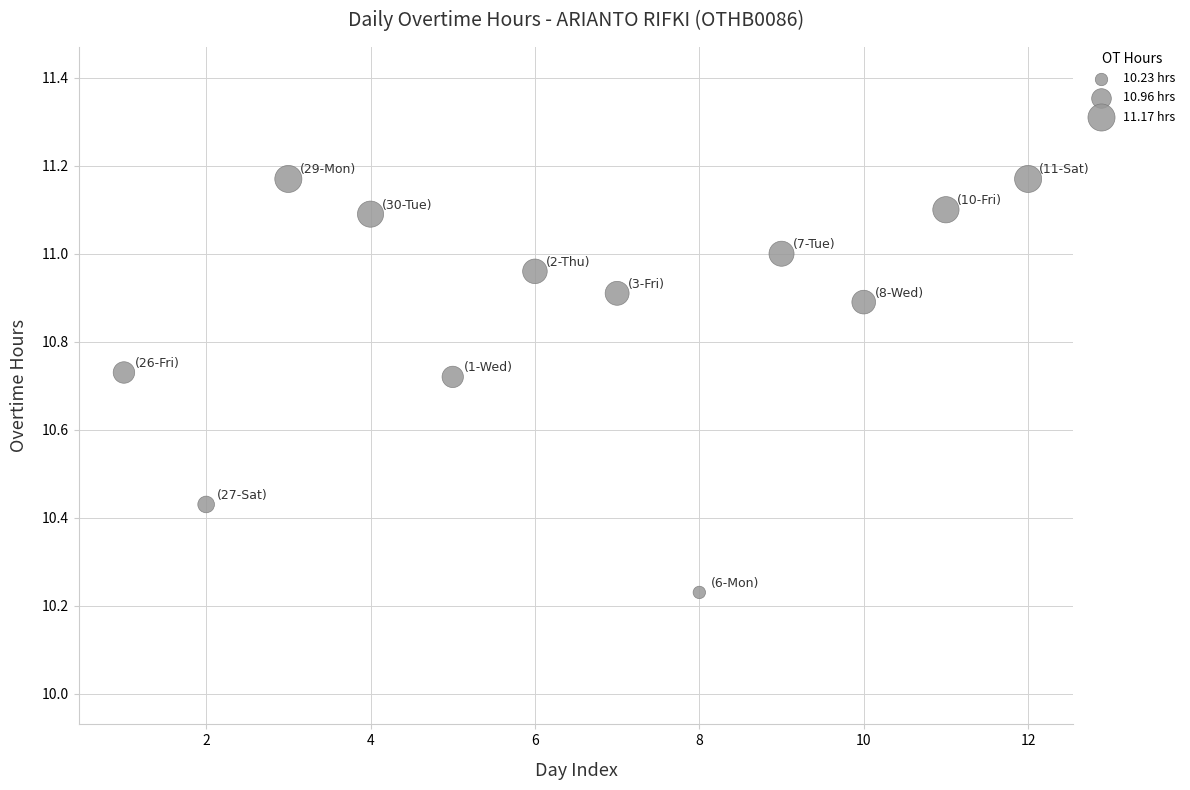

What is the average X value?

6.5